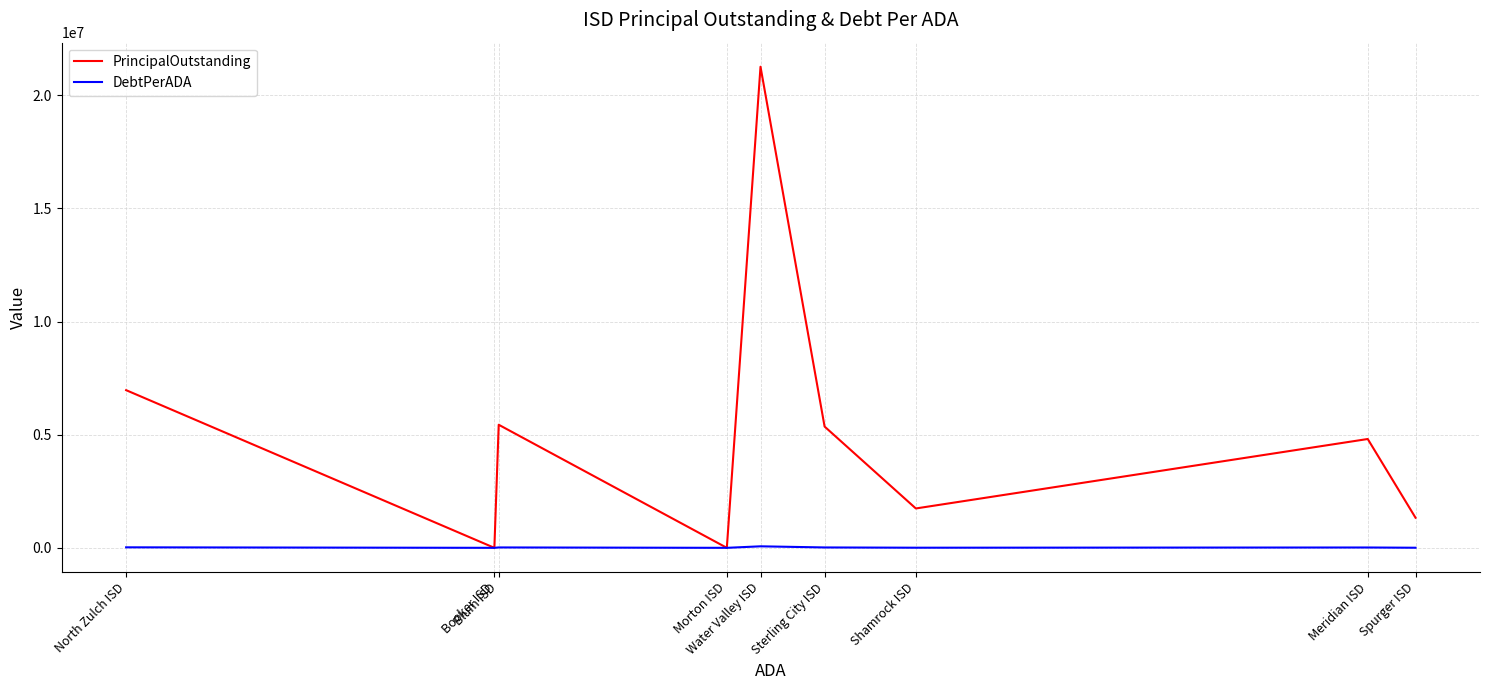

What is the difference between the PrincipalOutstanding values at Spurger ISD and Shamrock ISD?

410000.0